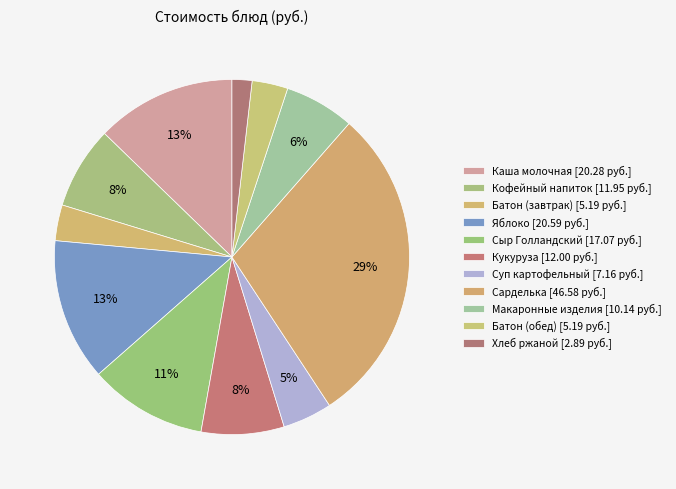

Does any single category account for the majority?

No